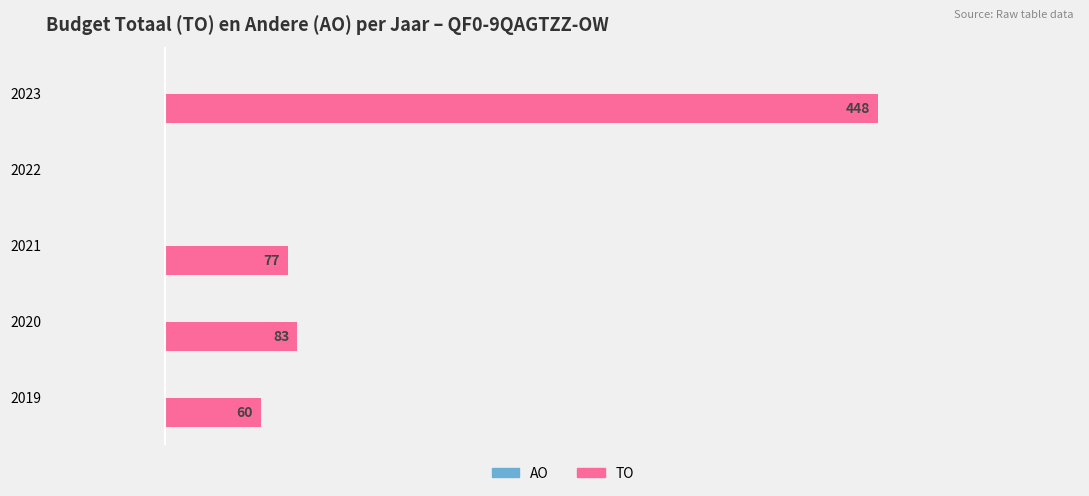

Are the bars horizontal?

Yes